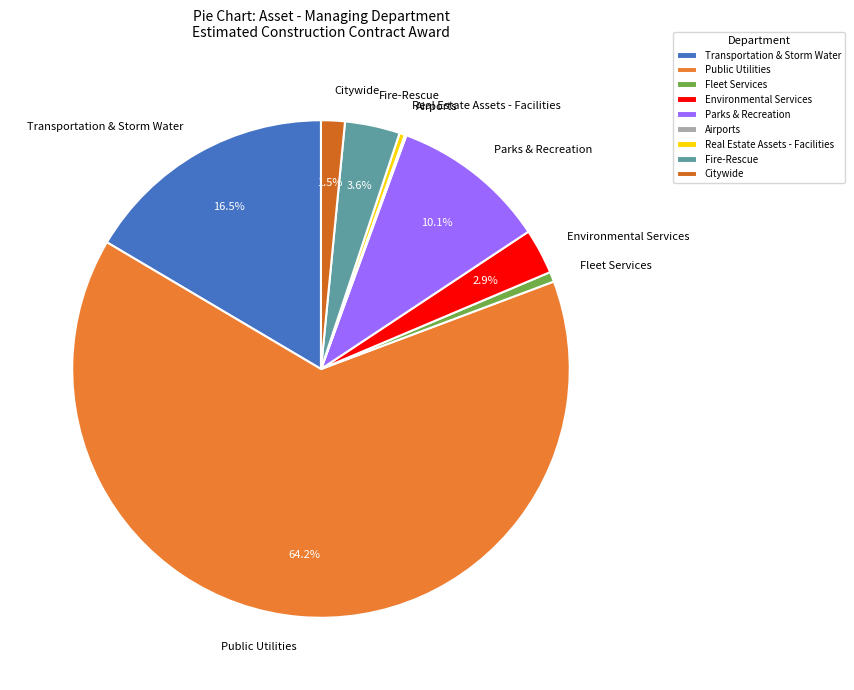

Which slice represents more than half of the pie?

Public Utilities